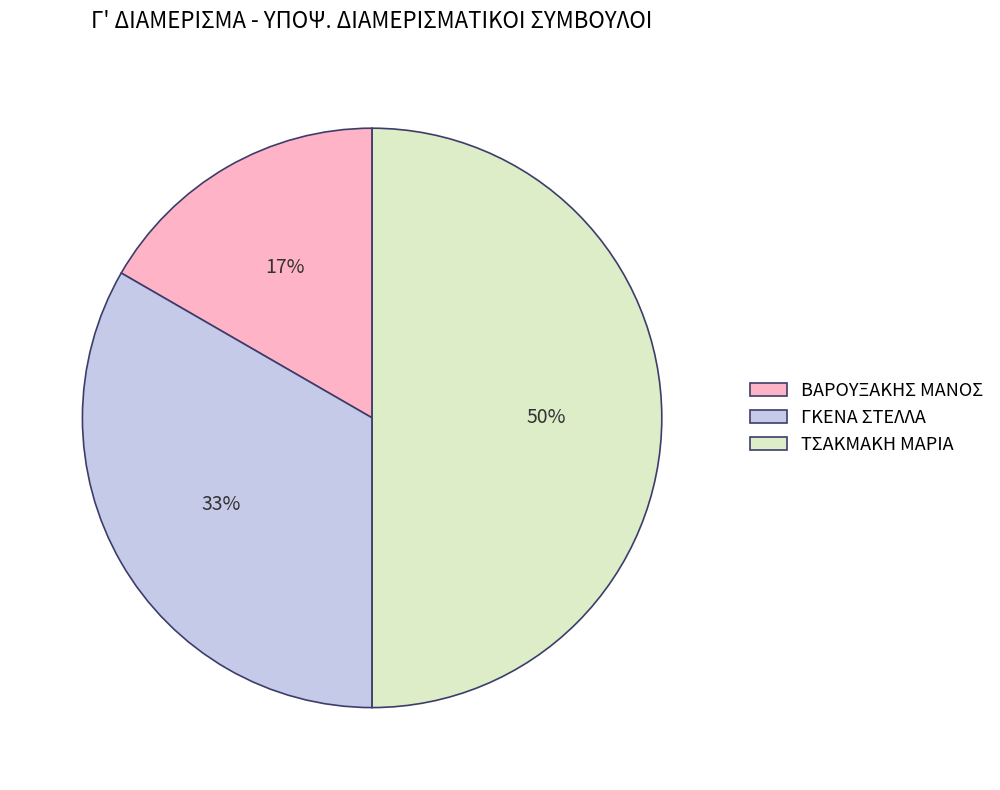

Which has a higher value, ΤΣΑΚΜΑΚΗ ΜΑΡΙΑ or ΓΚΕΝΑ ΣΤΕΛΛΑ?

ΤΣΑΚΜΑΚΗ ΜΑΡΙΑ